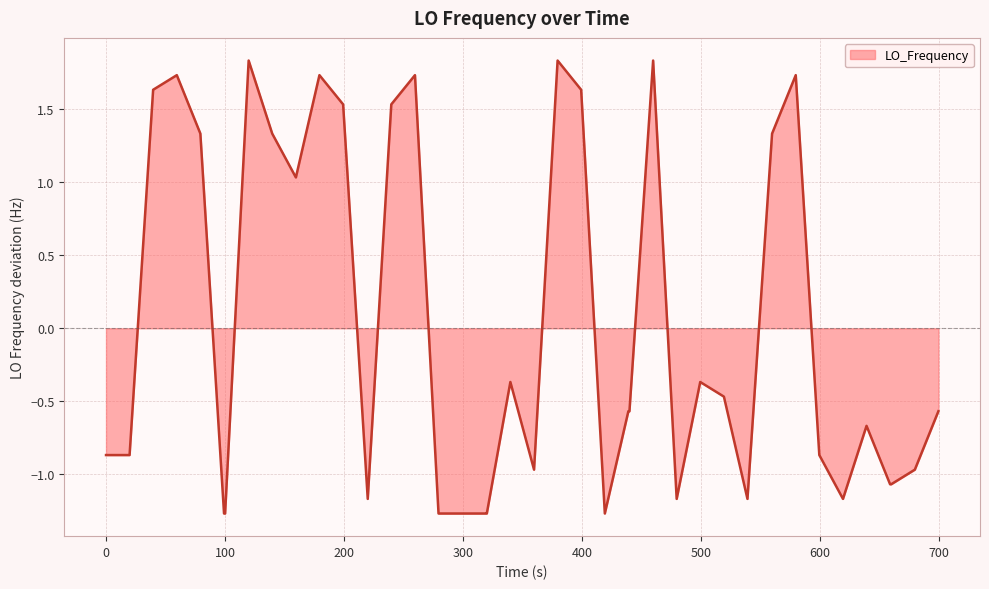

What is the smallest value displayed?

-1.3